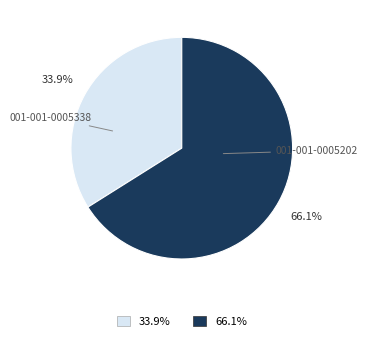

To the nearest percent, what is the difference between the 001-001-0005202 and 001-001-0005338 slice percentages?

32%